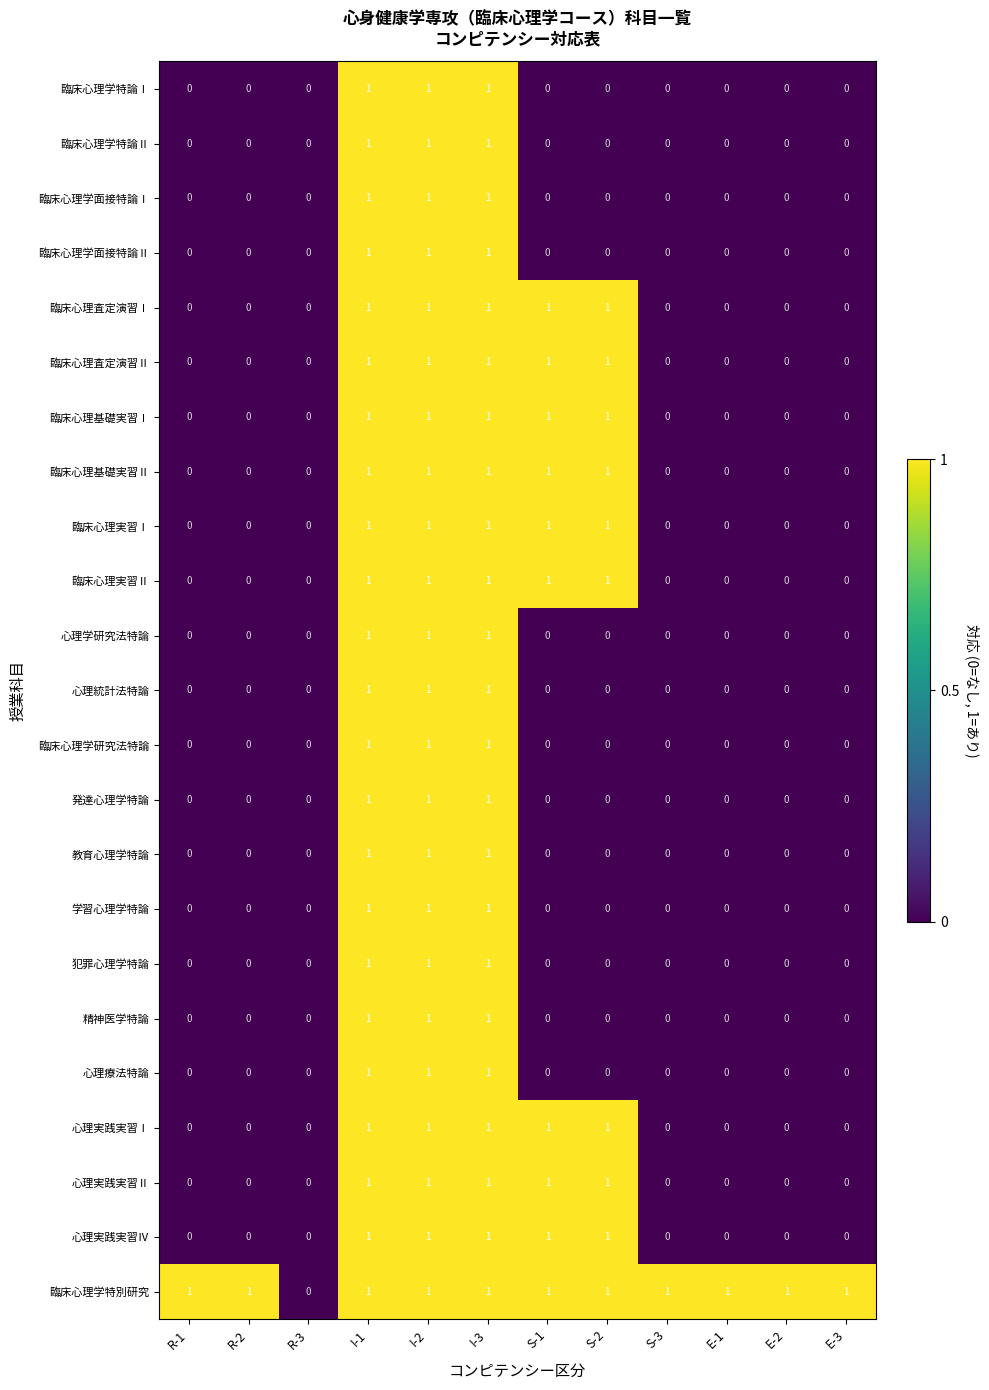

The value of 学習心理学特論 at R-1 is 0. True or false?

True